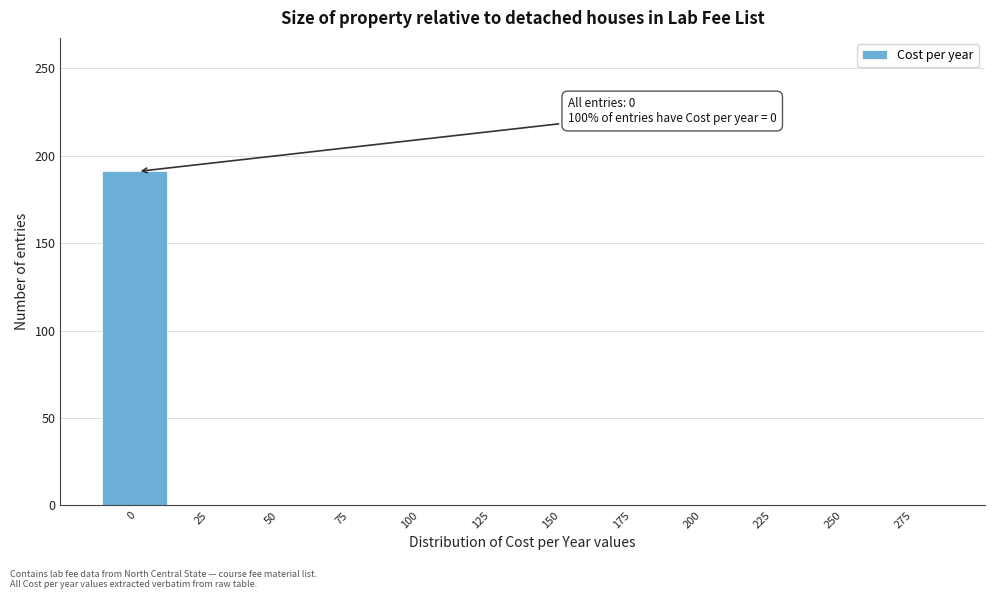

Reading left to right, extract all data points from this chart.

0=191	25=0	50=0	75=0	100=0	125=0	150=0	175=0	200=0	225=0	250=0	275=0